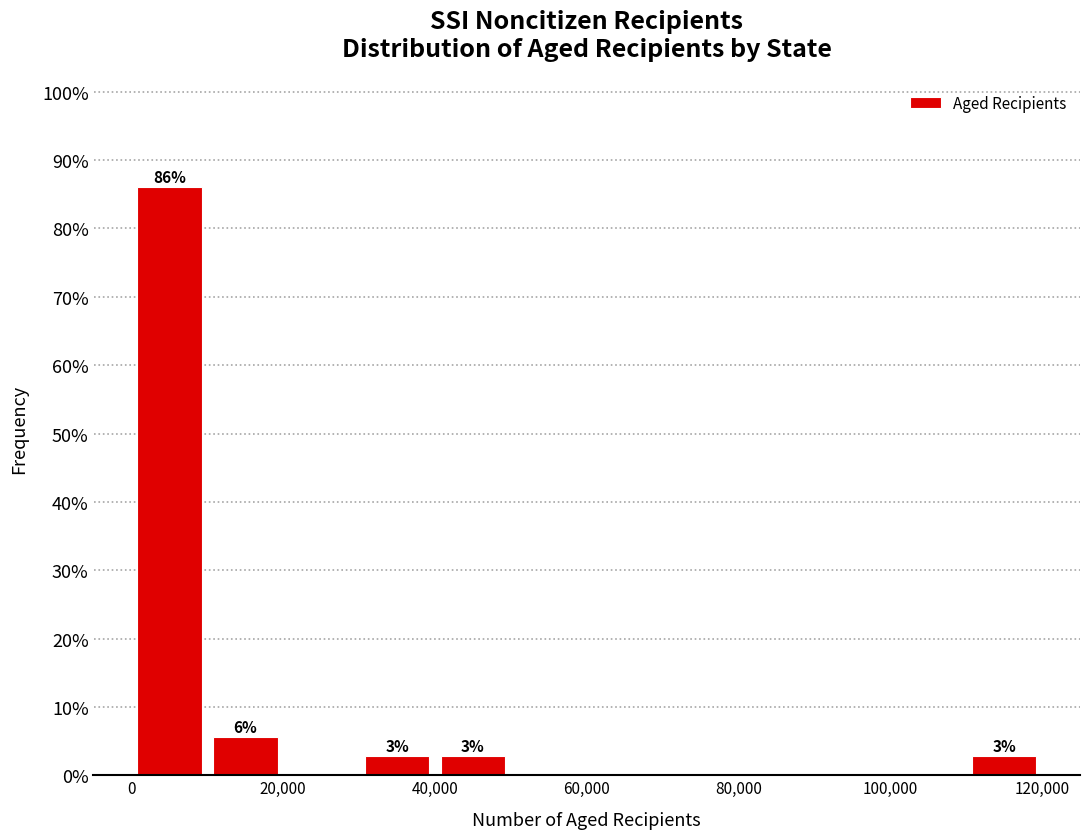

Which range on the x-axis has the tallest bar?

0 to 10000